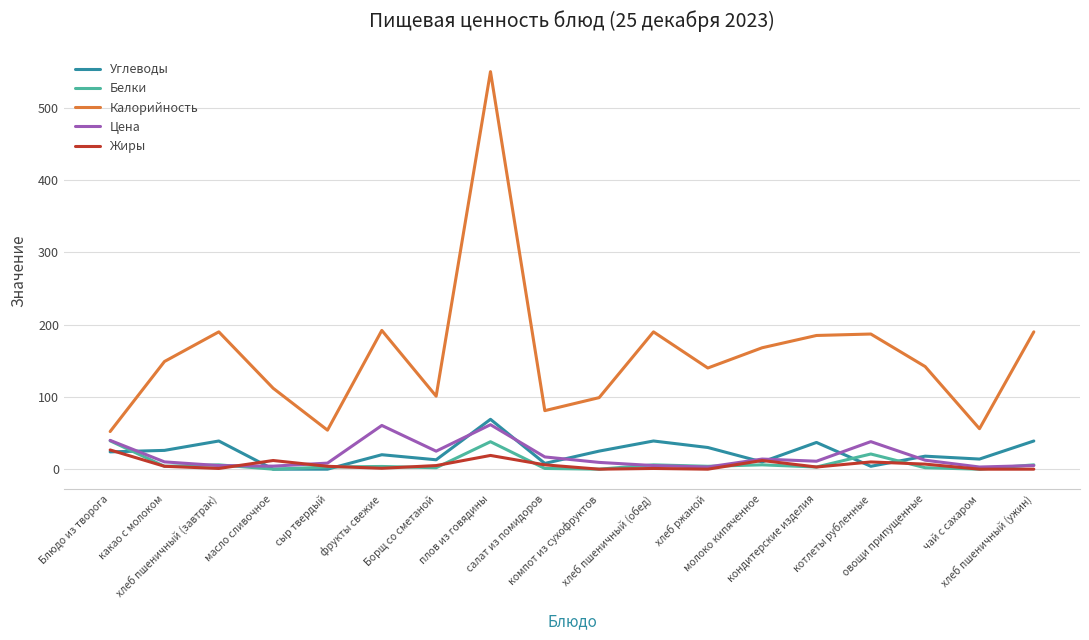

True or false: Жиры and Калорийность intersect in this chart.

False